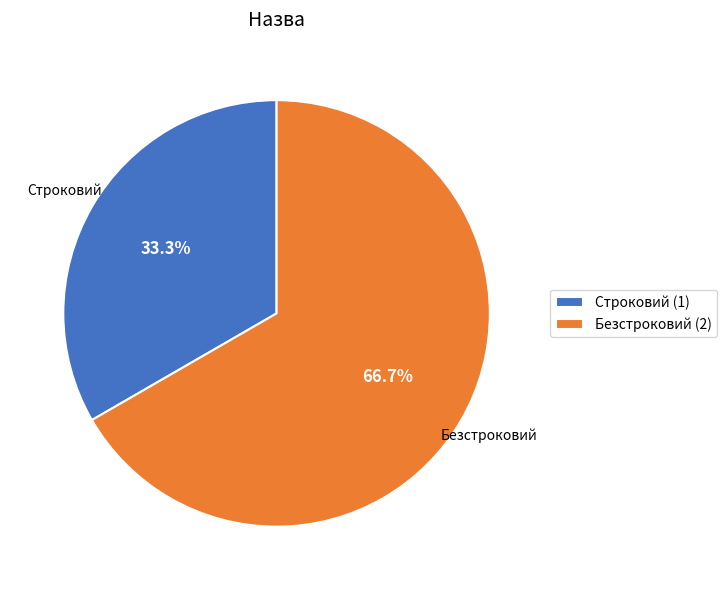

Which category has the biggest portion of the pie?

Безстроковий